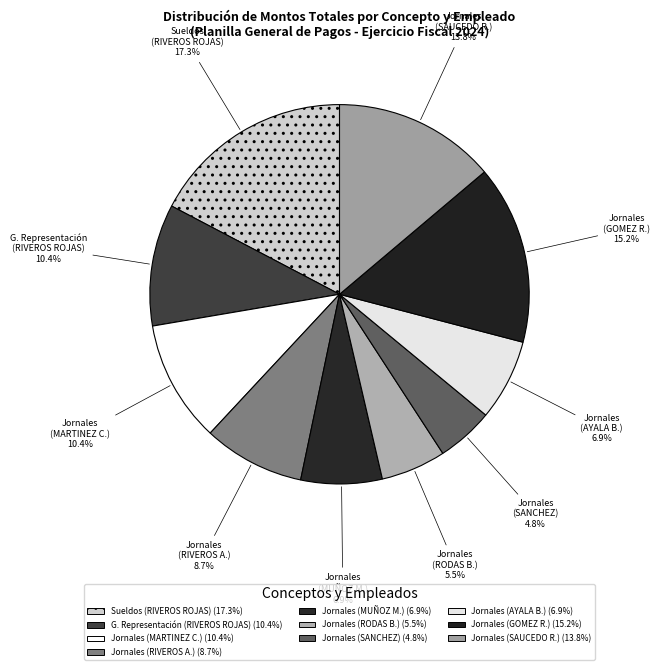

Count the number of slices in the pie.

10